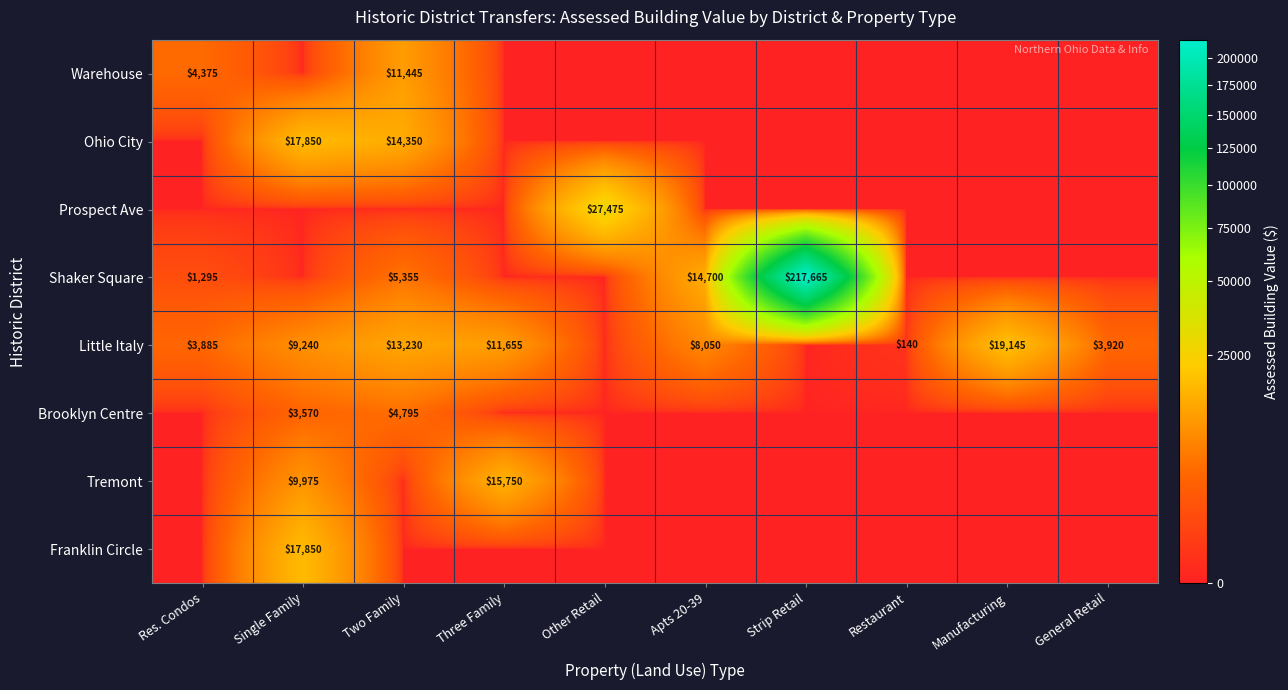

Is it true that Little Italy equals 7083 at Two Family?

False